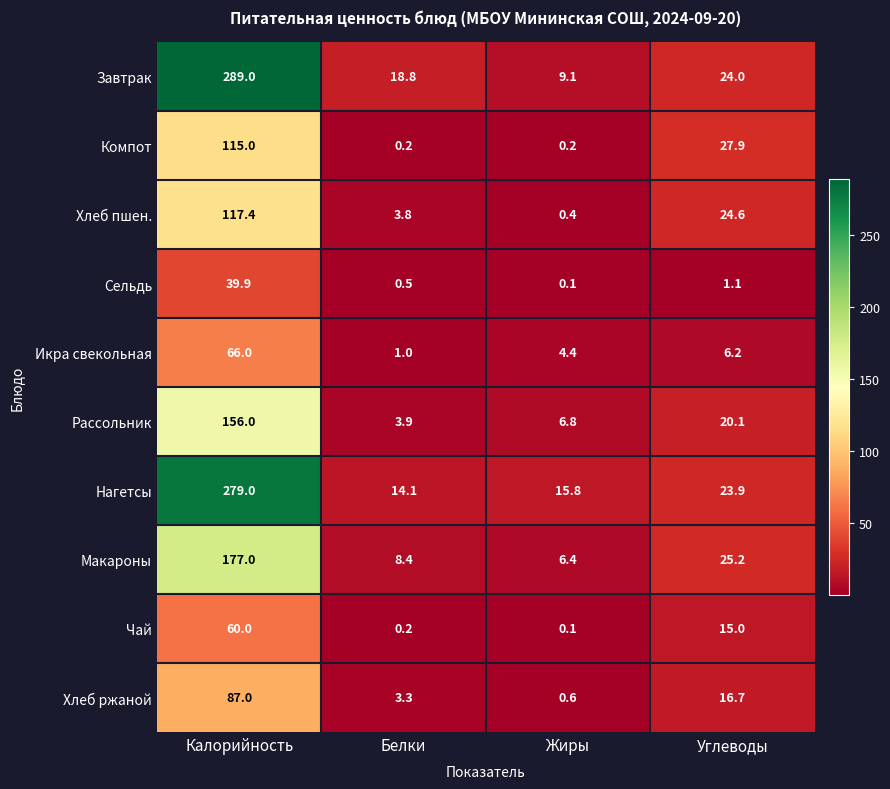

At how many categories does at least one series exceed 93?

1